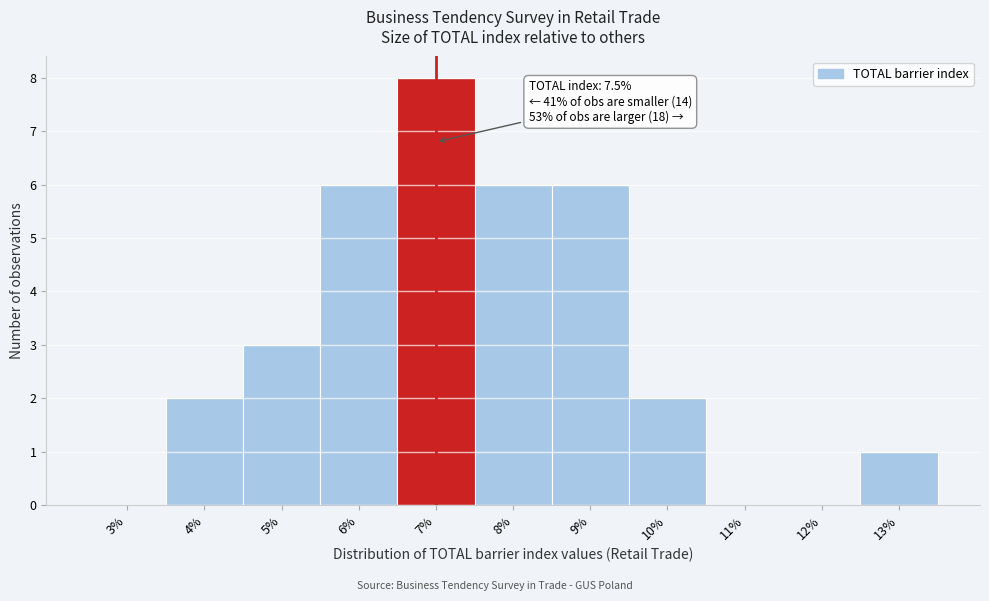

Reading right to left, extract all data points from this chart.

13%=1	12%=0	11%=0	10%=2	9%=6	8%=6	7%=8	6%=6	5%=3	4%=2	3%=0